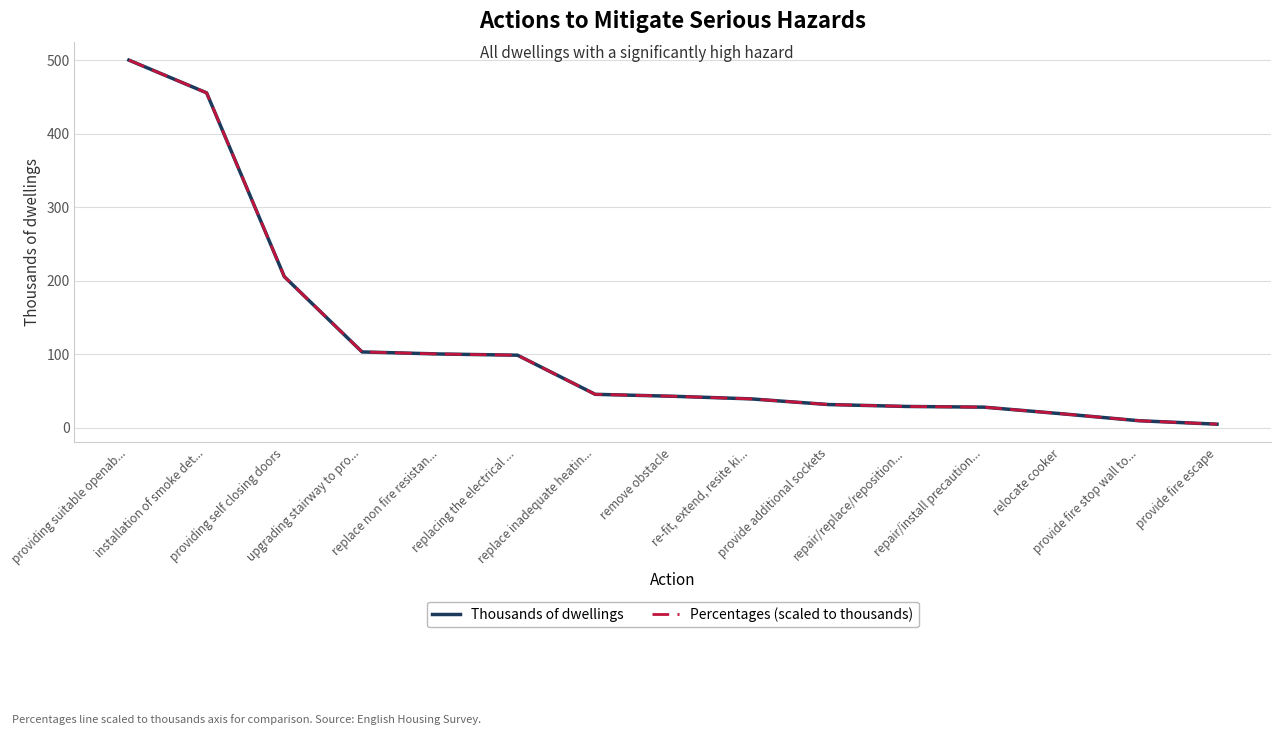

What is the smallest value displayed?

5.1